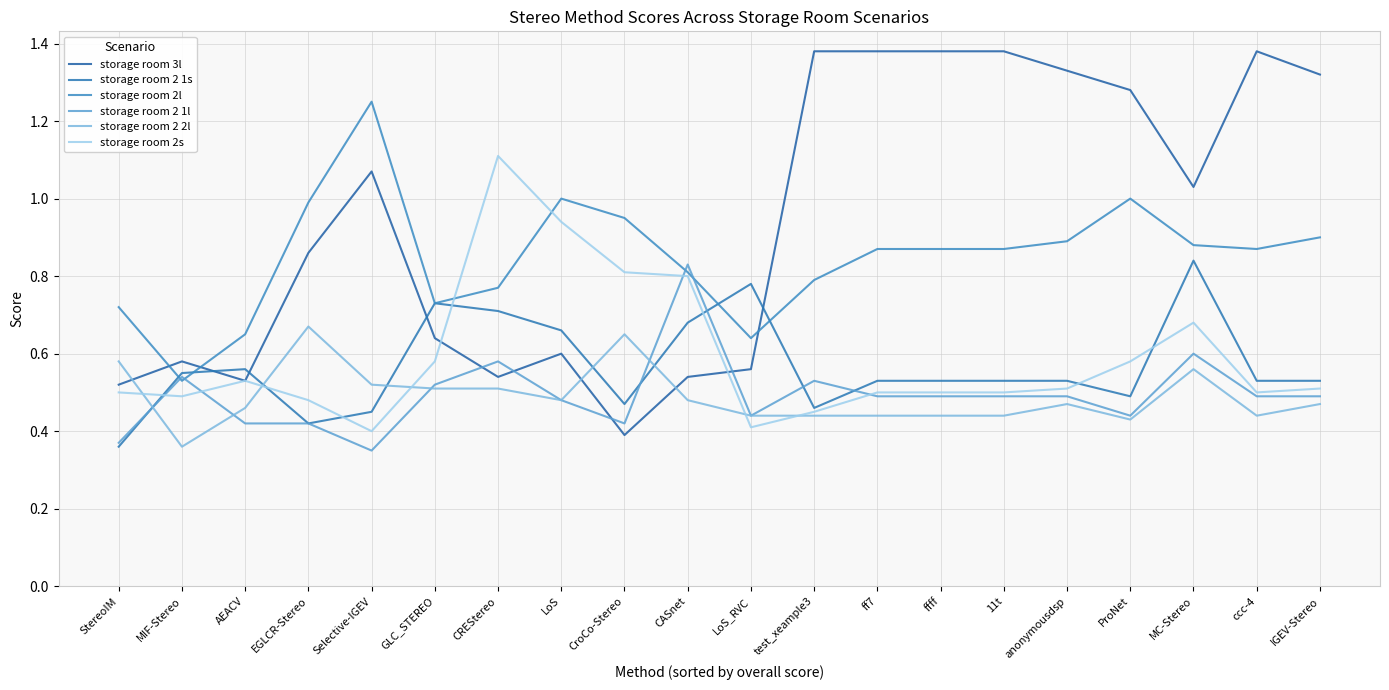

Where is storage room 2s nearest to the value 0?

Selective-IGEV